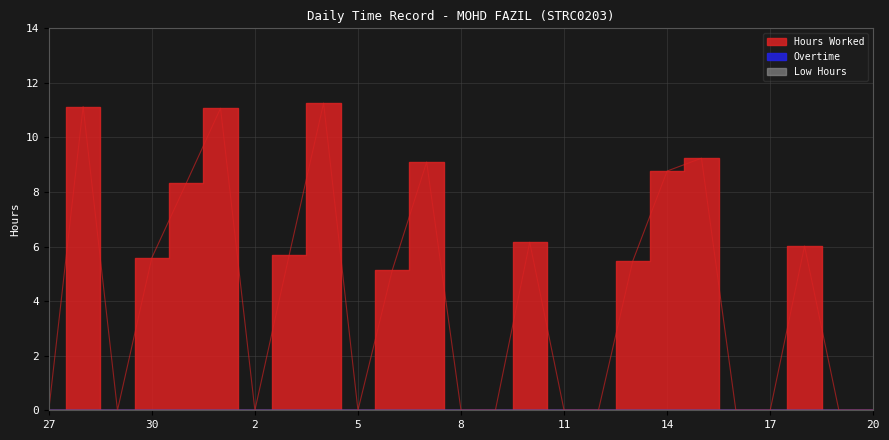

Where does the Hours Worked series first go above 5?

28